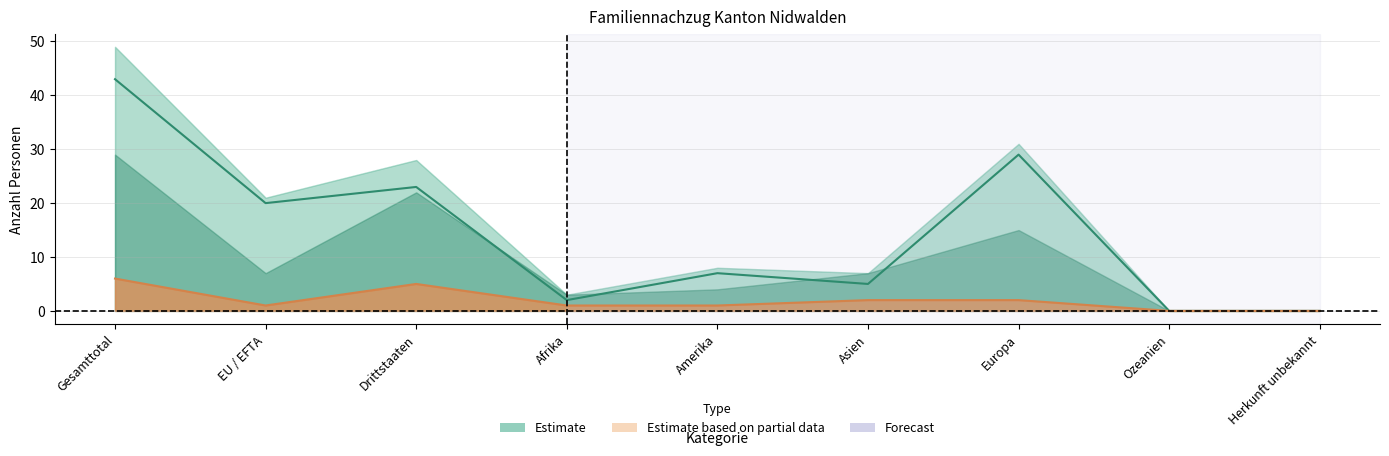

Reading left to right, transcribe all the data shown in this chart.

Familiennachzug zu Ausländer/-in: Gesamttotal=43	EU / EFTA=20	Drittstaaten=23	Afrika=2	Amerika=7	Asien=5	Europa=29	Ozeanien=0	Herkunft unbekannt=0
Familiennachzug zu Schweizer/-in (line): Gesamttotal=6	EU / EFTA=1	Drittstaaten=5	Afrika=1	Amerika=1	Asien=2	Europa=2	Ozeanien=0	Herkunft unbekannt=0